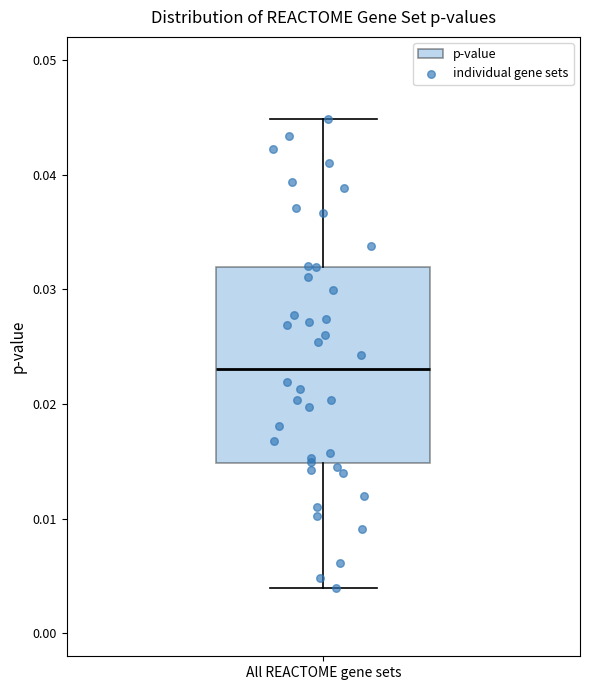

Transcribe this box plot: give where the median line is, the range the box spans, and where the two whiskers end, as read against the y-axis. The values are not printed on the chart, so give them approximately, as read against the axis.

median 0.023, box 0.015 to 0.032, whiskers 0.004 to 0.045